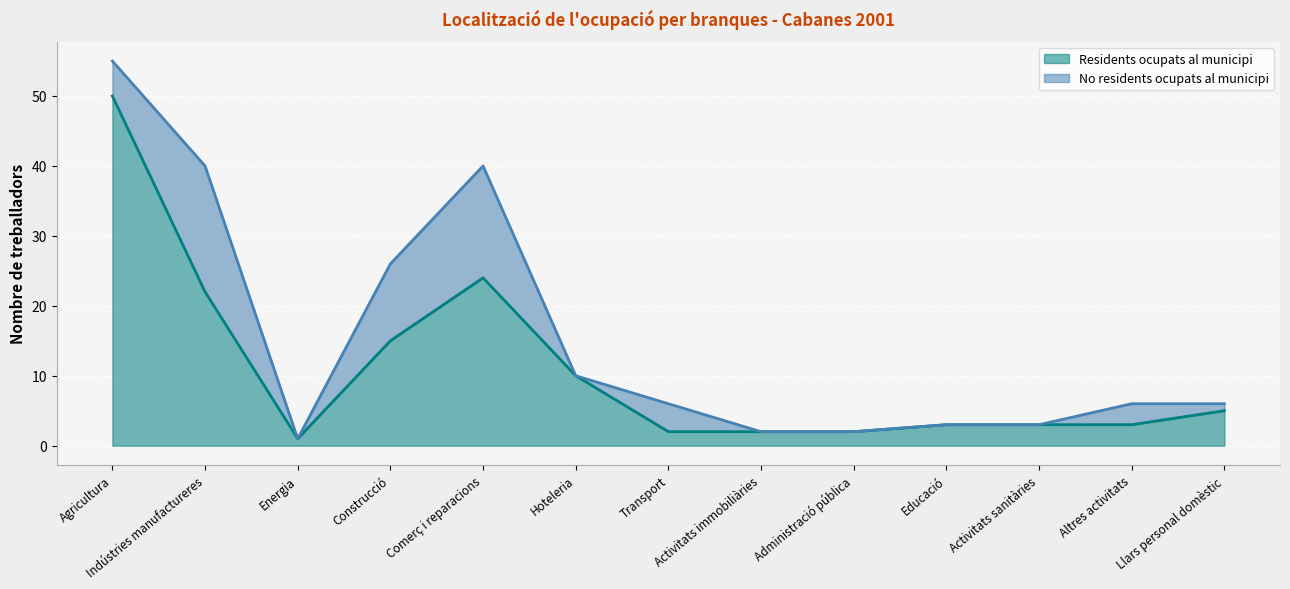

What is the sum of all values?

142